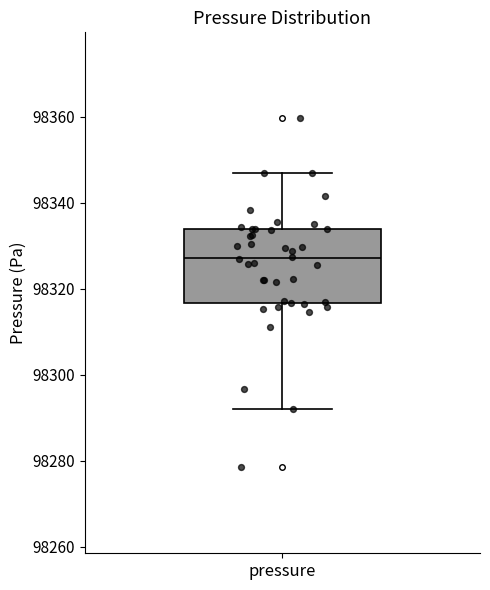

Transcribe this box plot: give where the median line is, the range the box spans, and where the two whiskers end, as read against the y-axis. The values are not printed on the chart, so give them approximately, as read against the axis.

median 98328, box 98316 to 98334, whiskers 98292 to 98348